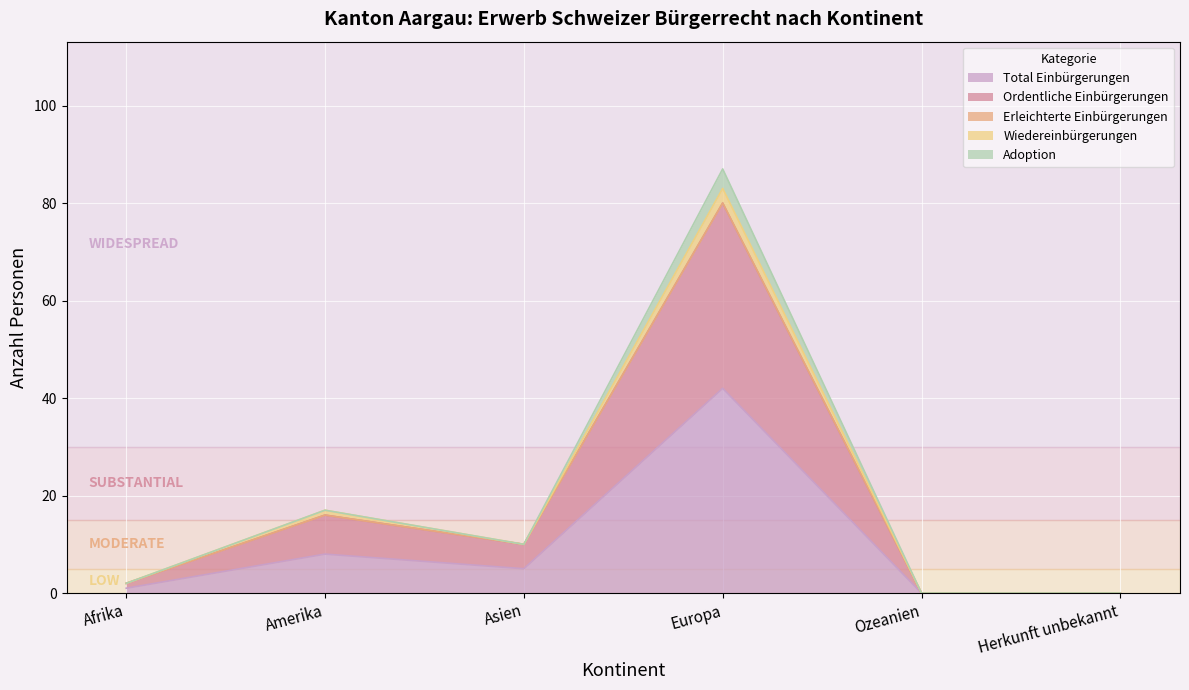

True or false: Total Einbürgerungen has a value of 16 at Europa.

False